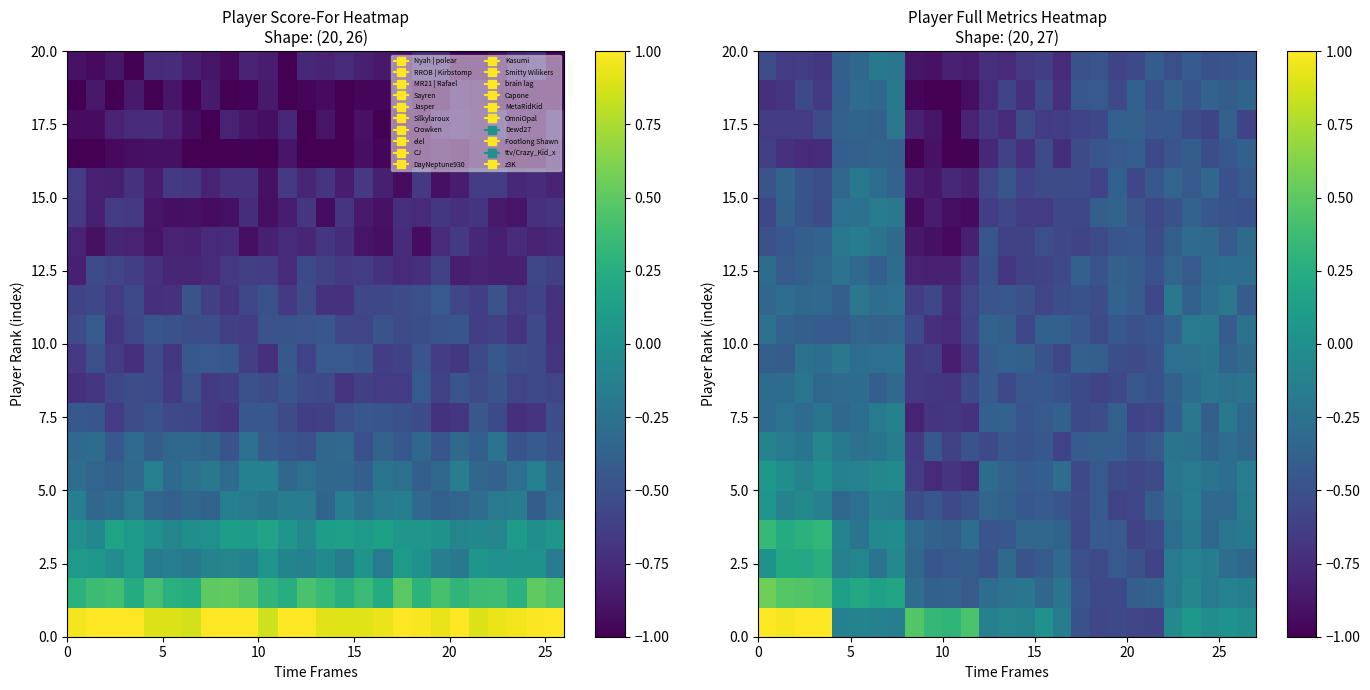

What is the greatest value displayed?

1.0